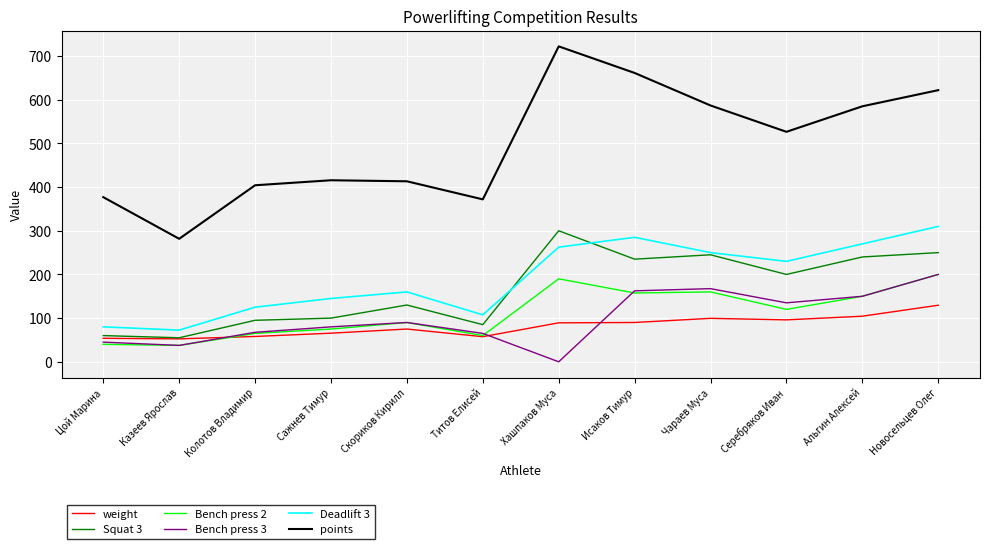

Which series has the largest range (max minus min)?

points